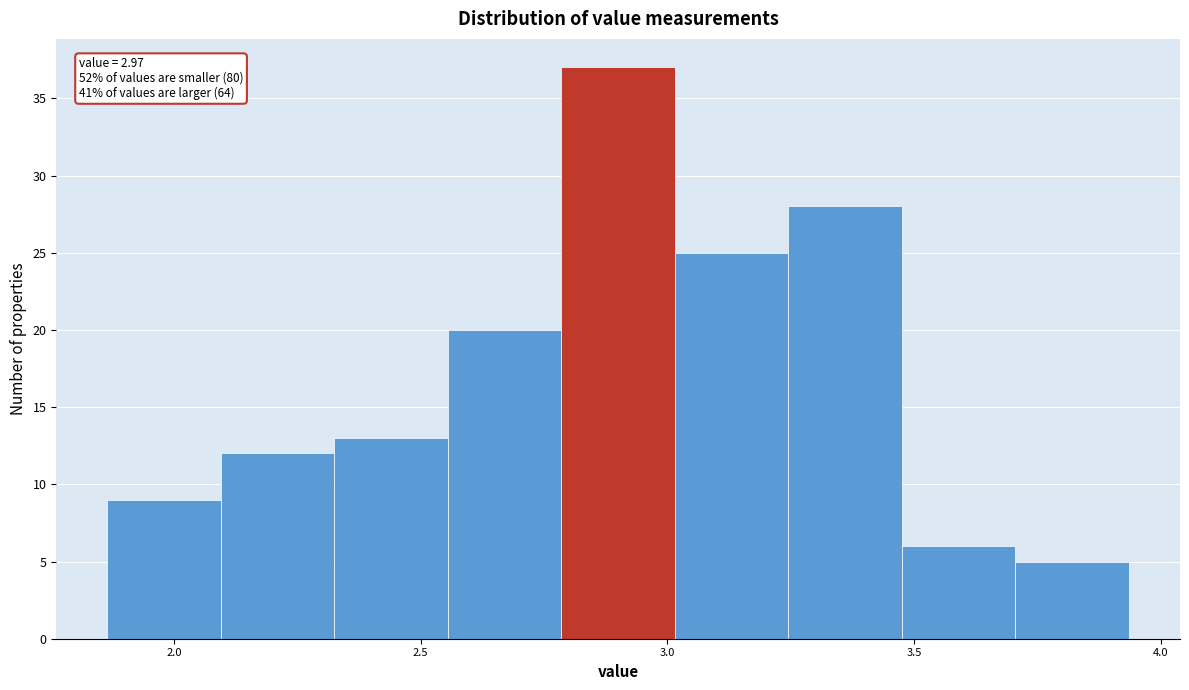

Which range on the x-axis has the tallest bar?

2.785 to 3.015